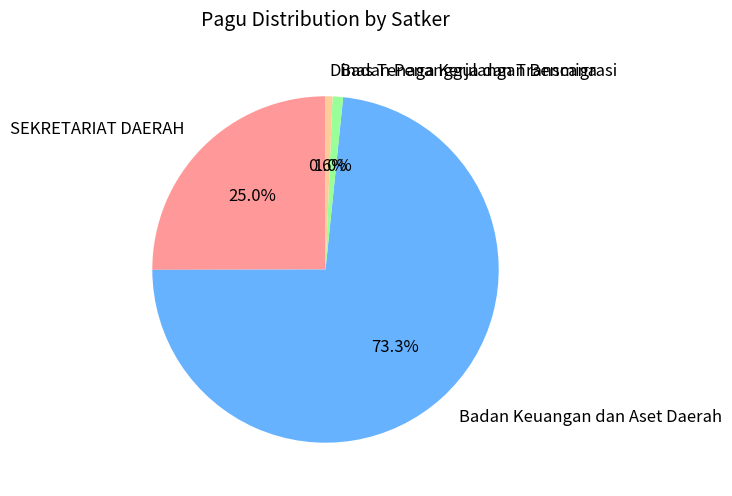

Combined, do Dinas Tenaga Kerja dan Transmigrasi and Badan Penanggulangan Bencana account for over 50%?

No